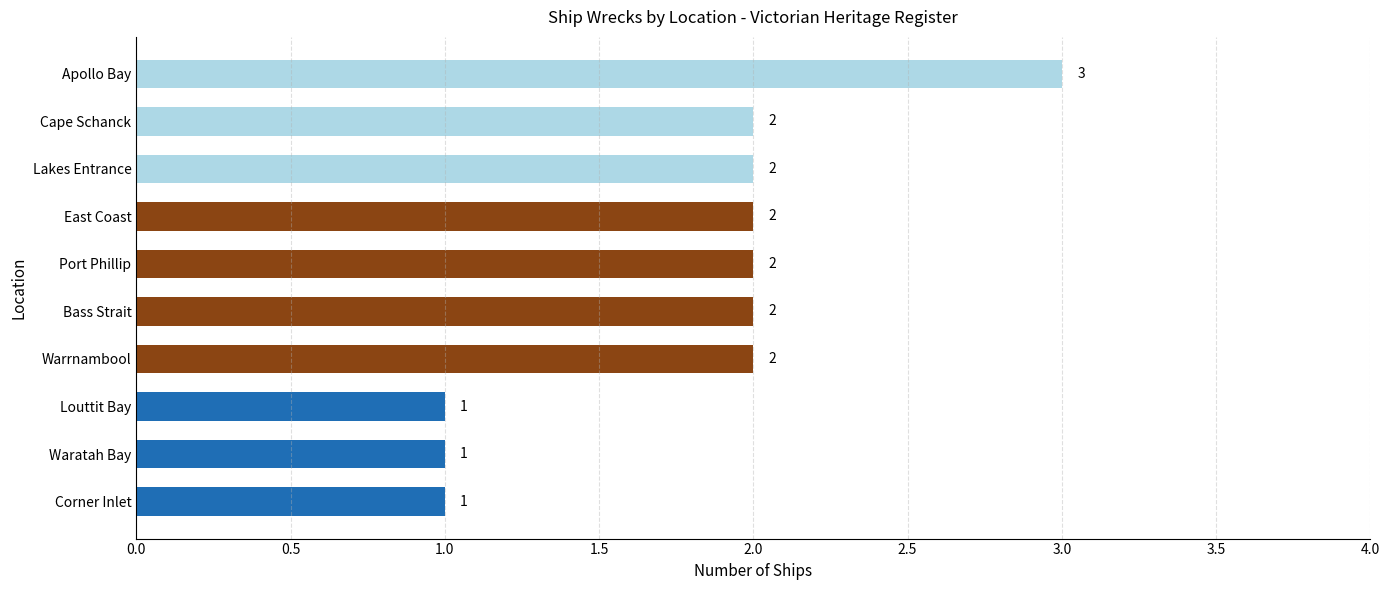

Is it true that the value at Port Phillip is 2?

True